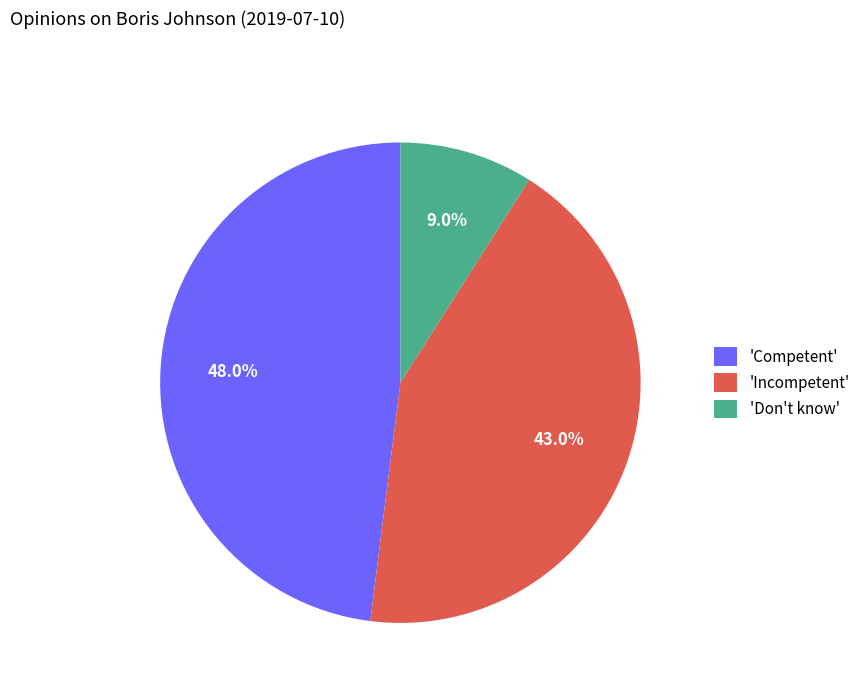

What percentage is NOT represented by 'Incompetent'?

57.0%